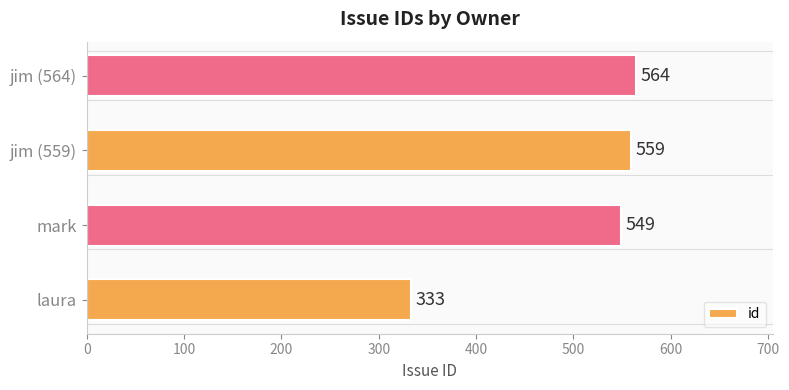

What is the average value?

501